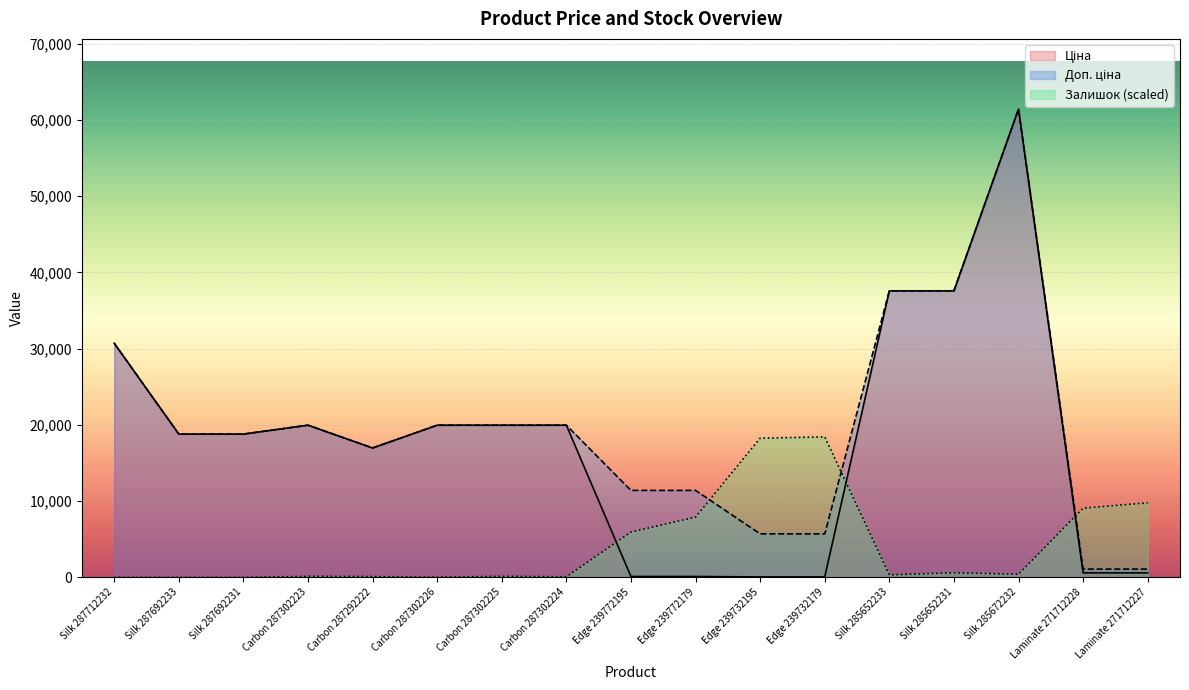

Reading left to right, list all the values displayed in this chart.

Ціна: 30717.1	18796.8	18796.8	19964.2	16976.3	19964.2	19964.2	19964.2	114.1	114.1	57.0	57.0	37593.6	37593.6	61434.3	589.9	589.9
Доп. ціна: 30717.1	18796.8	18796.8	19964.2	16976.3	19964.2	19964.2	19964.2	11410.0	11410.0	5705.0	5705.0	37593.6	37593.6	61434.3	1081.7	1081.7
Залишок: 0.0	0.0	0.0	136.3	109.1	27.3	136.3	81.8	5943.5	7906.5	18266.7	18430.3	327.2	599.8	409.0	9078.8	9787.7